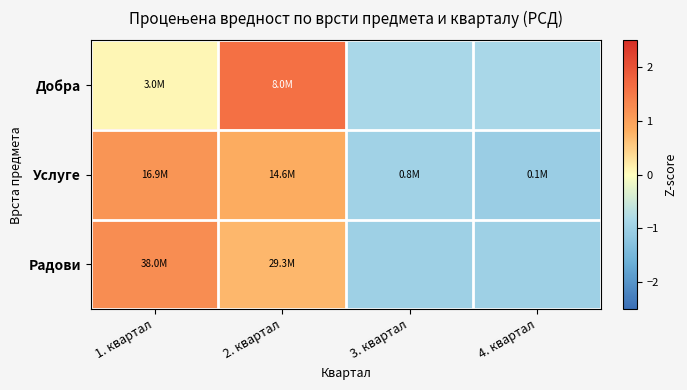

Reading left to right, extract all data points from this chart.

Добра: 1. квартал=0.1	2. квартал=1.6	3. квартал=-0.8	4. квартал=-0.8
Услуге: 1. квартал=1.1	2. квартал=0.8	3. квартал=-0.9	4. квартал=-1.0
Радови: 1. квартал=1.2	2. квартал=0.7	3. квартал=-1.0	4. квартал=-1.0